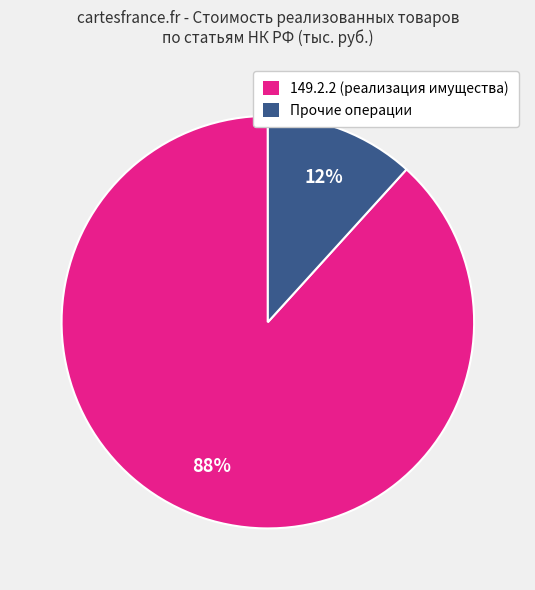

Is there any slice that represents more than half of the pie?

Yes